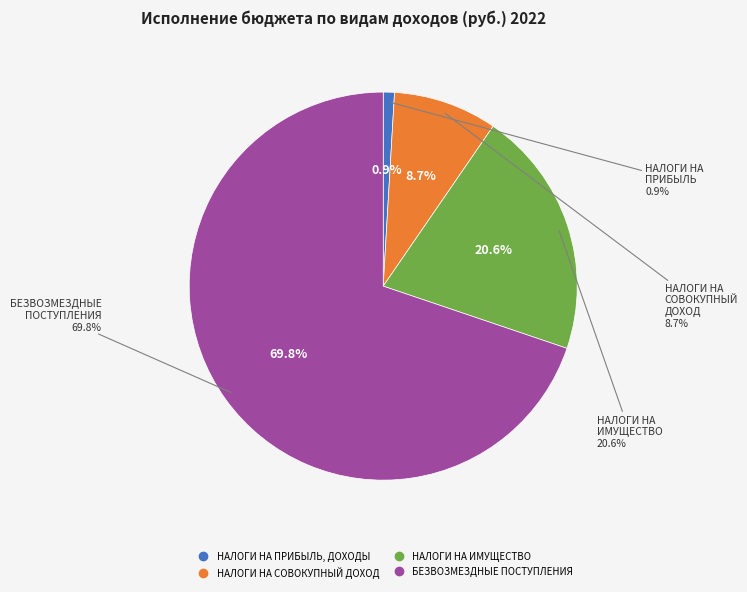

To the nearest percent, what portion does НАЛОГИ НА ИМУЩЕСТВО represent?

21%